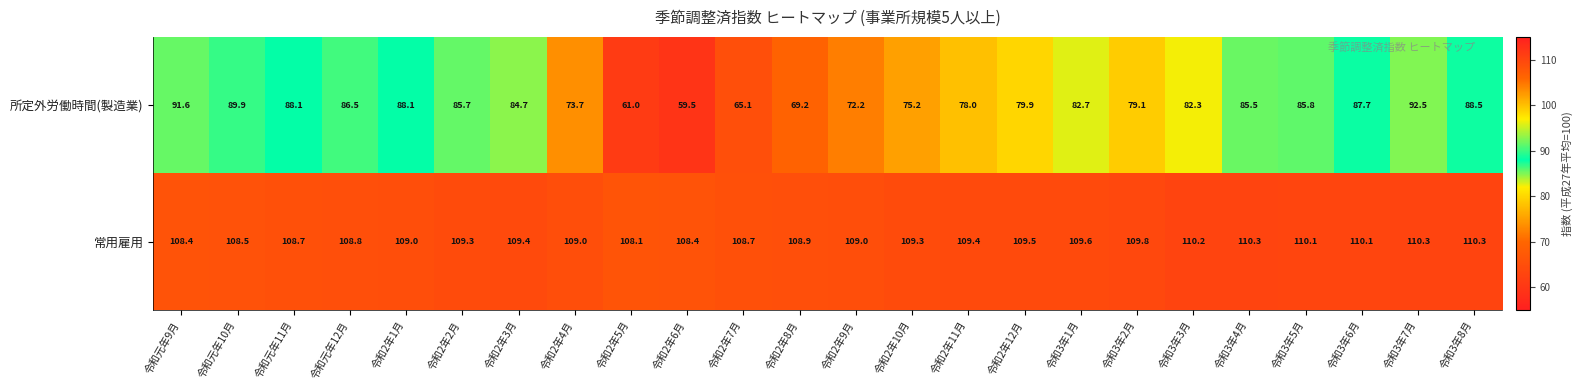

The 所定外労働時間(製造業) series shows 73.7 at 令和2年4月. True or false?

True